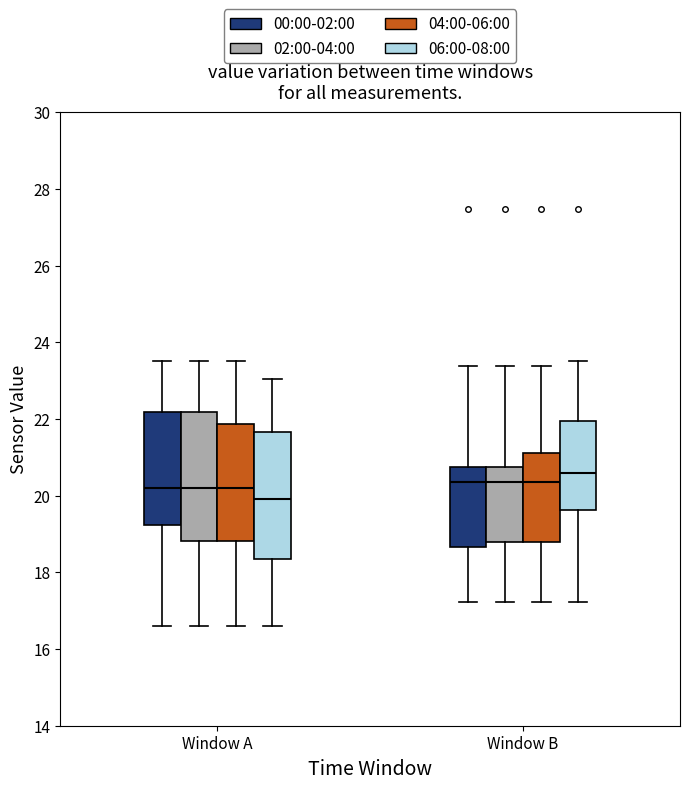

Which box's median line is the lowest?

Window A (06:00-08:00)